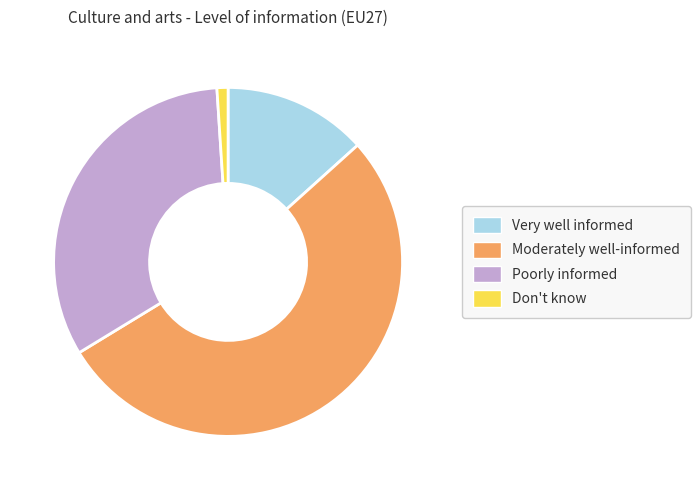

Rank the categories by value from lowest to highest.

Don't know, Very well informed, Poorly informed, Moderately well-informed